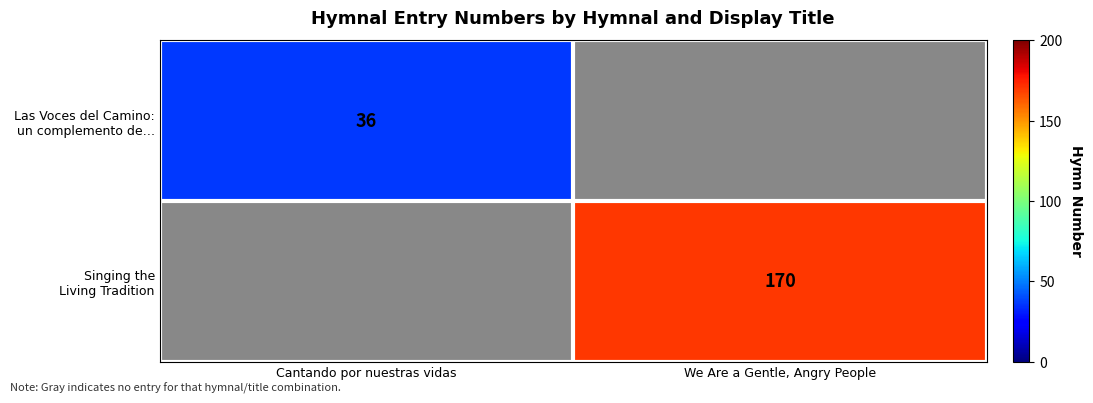

What value does the Singing the Living Tradition series have at We Are a Gentle, Angry People?

170.0